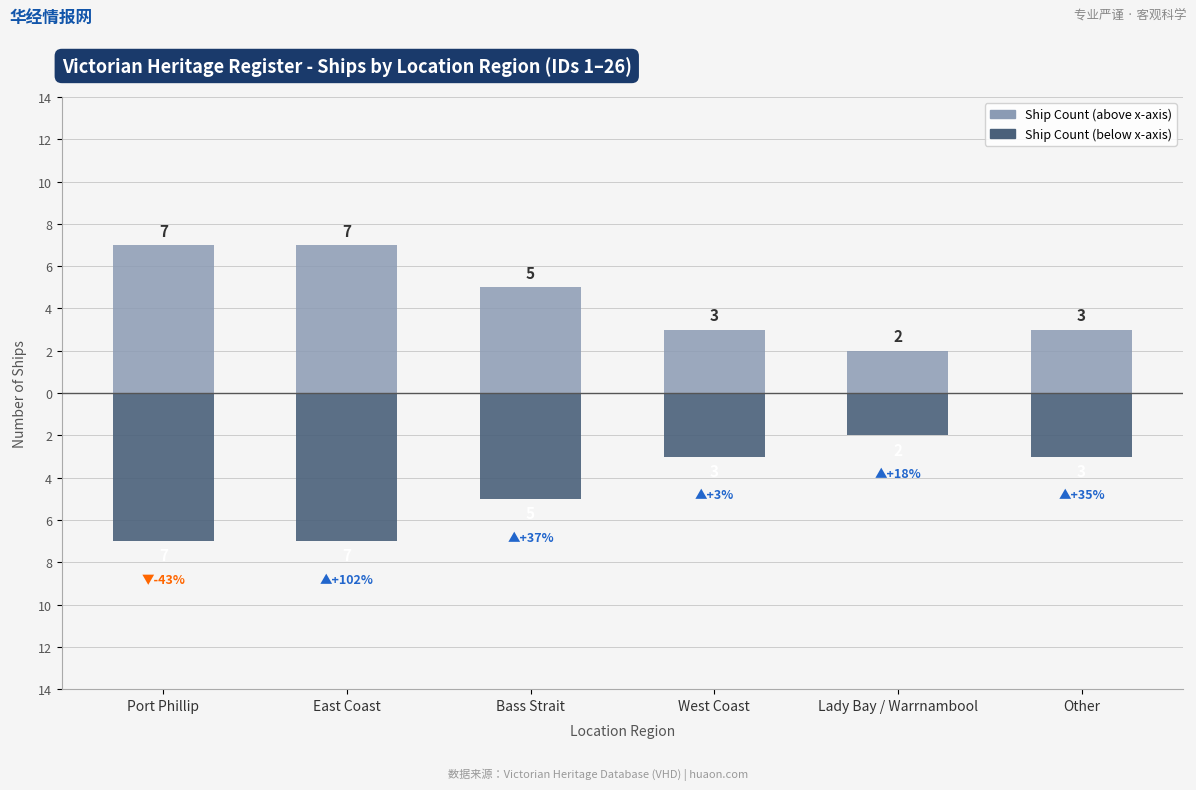

Rank the series by their average value, from highest to lowest.

Ship Count (above), Ship Count (below)